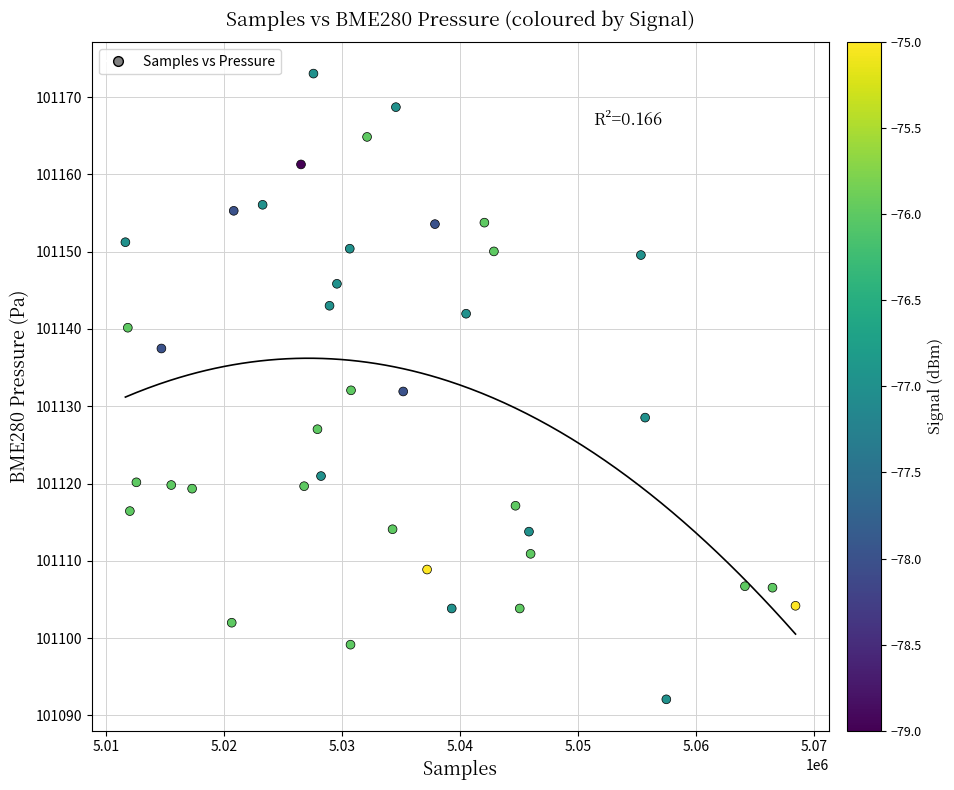

What is the range of X values (max minus min)?

56795.0